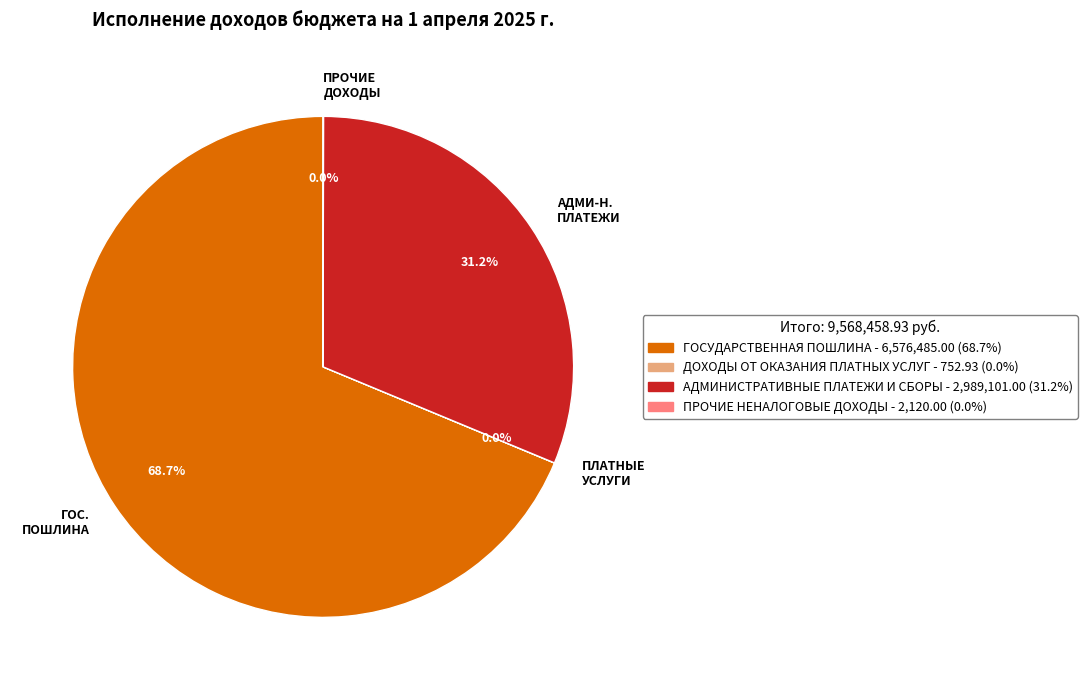

Which category accounts for the majority?

ГОС. ПОШЛИНА